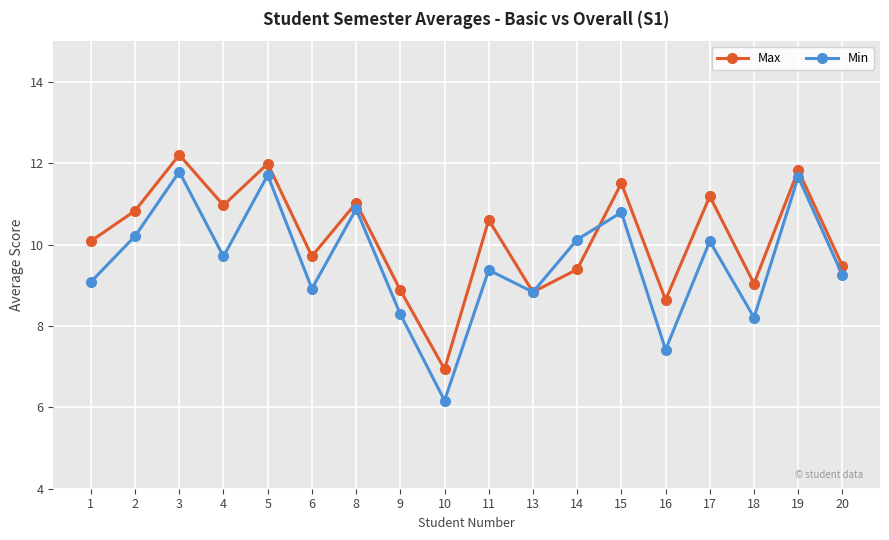

List the series in order of their overall mean, highest first.

Max, Min